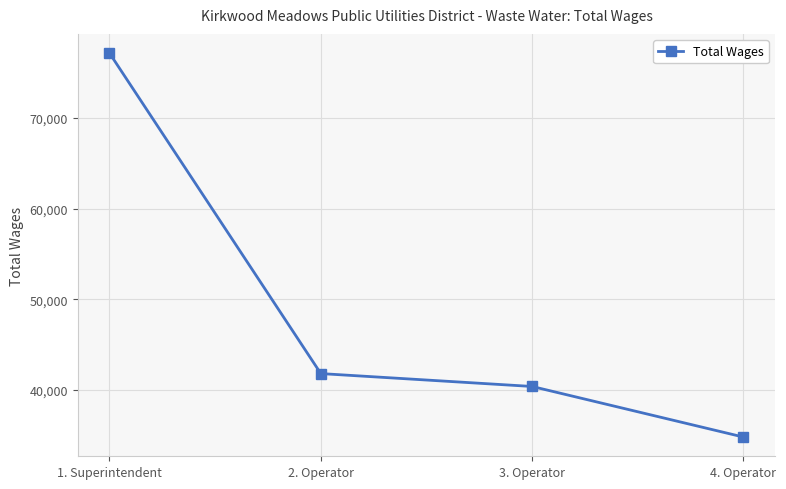

What is the difference between the second highest and minimum values?

7002